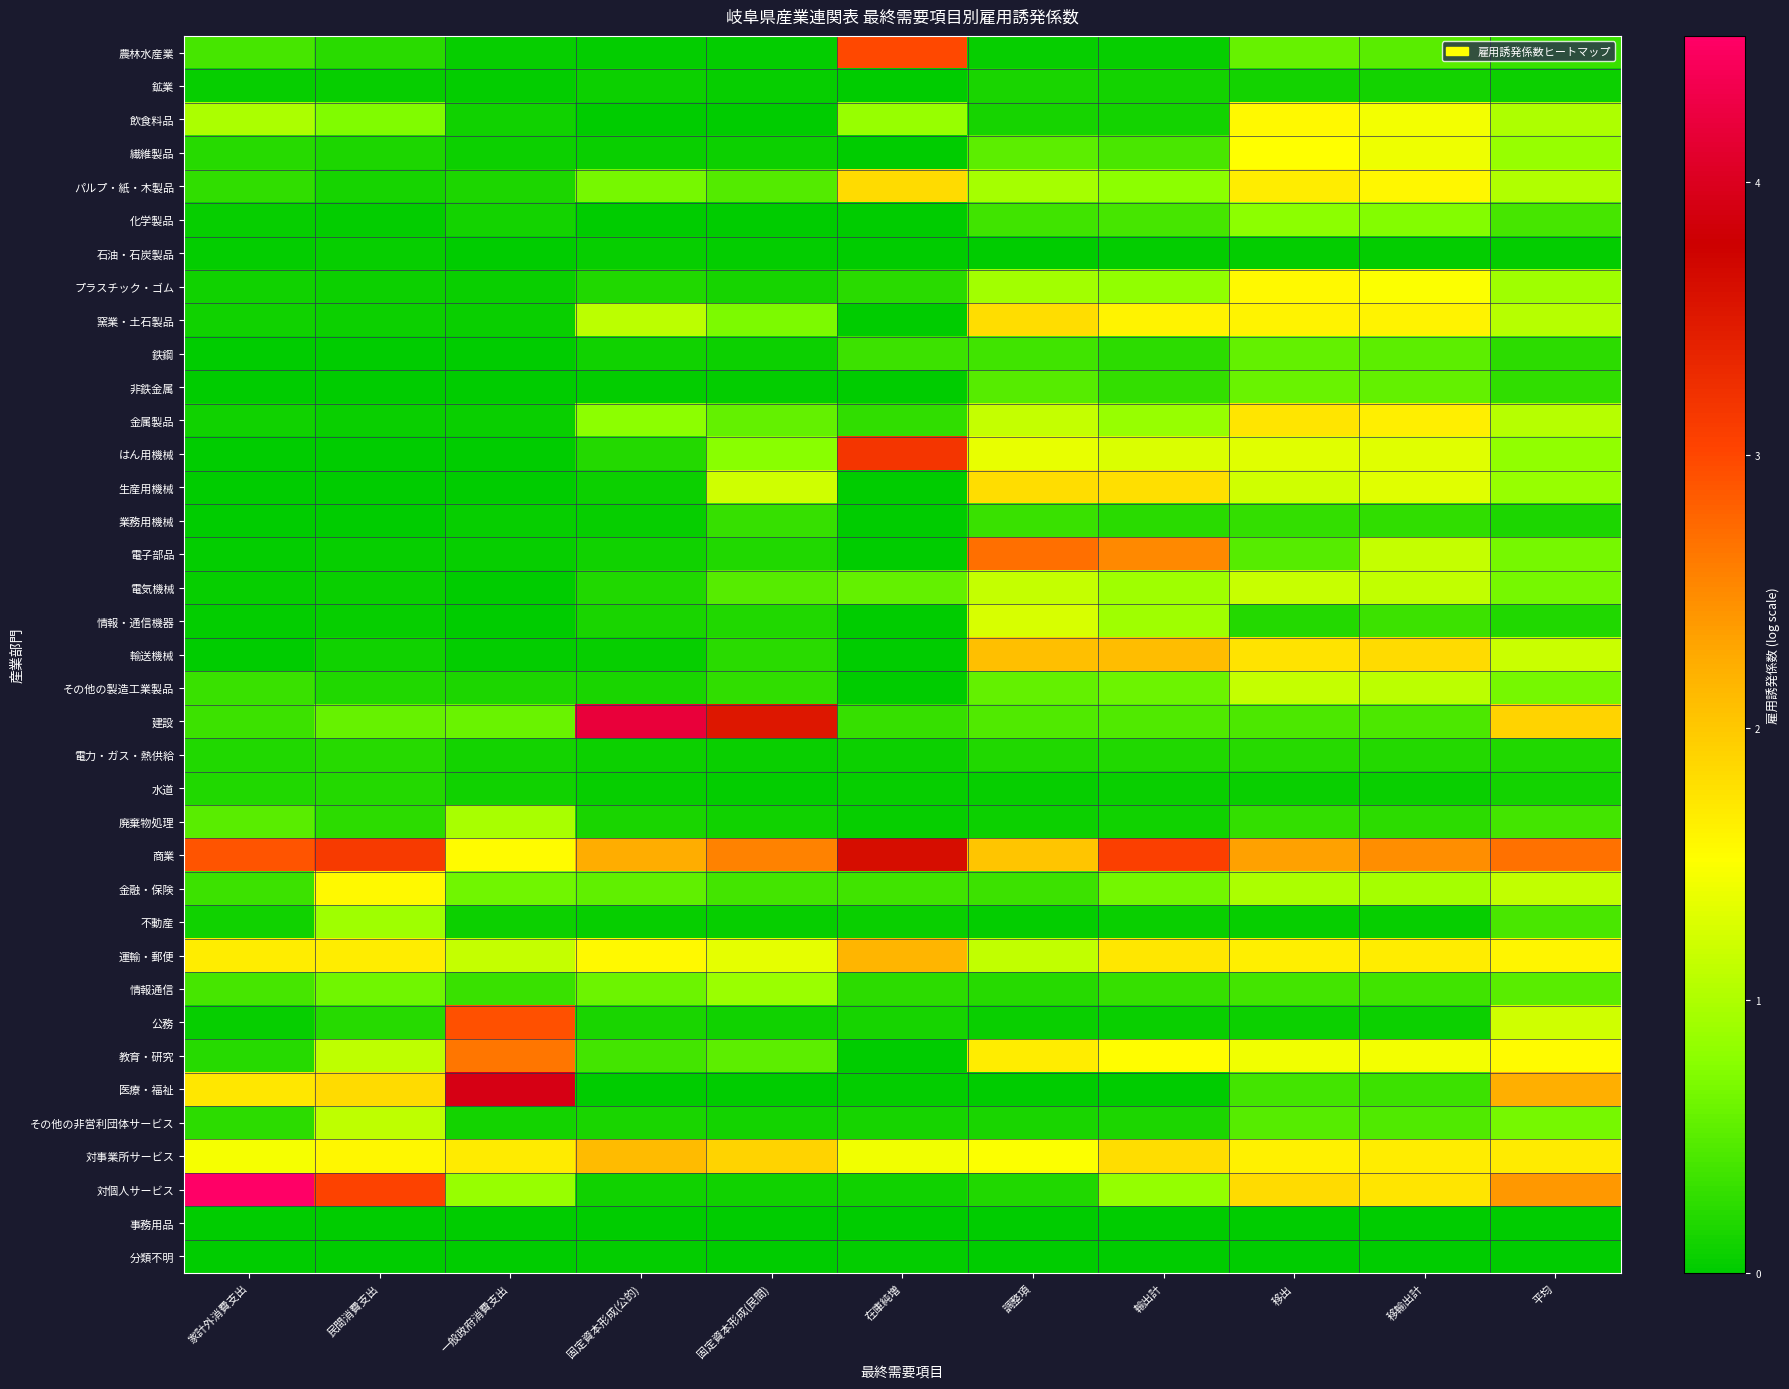

What is the spread (max minus min) of values at 平均?

2.7